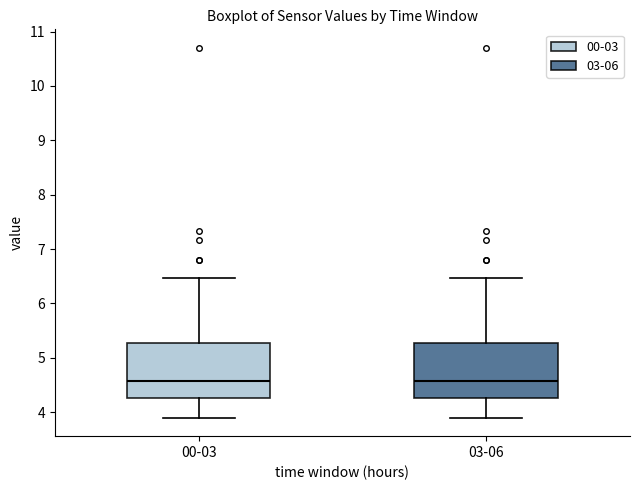

Reading left to right, read every box against the y-axis: the position of its median line, the range the box covers, and the ends of its whiskers. The values are not printed on the chart, so give them approximately, as read against the axis.

00-03: median 4.6, box 4.3 to 5.3, whiskers 3.9 to 6.5
03-06: median 4.6, box 4.3 to 5.3, whiskers 3.9 to 6.5